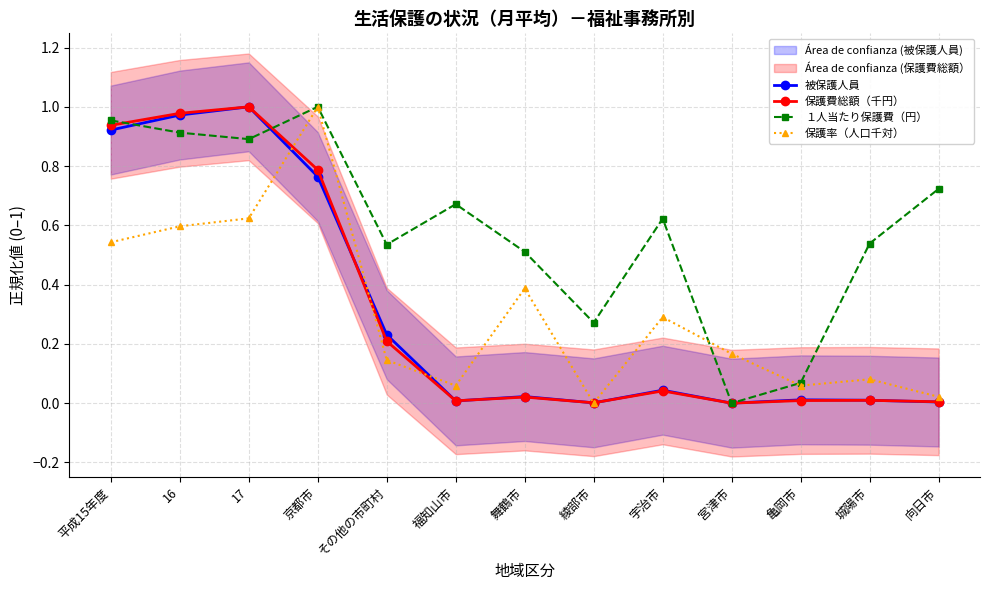

What are all the series names shown in the legend?

被保護人員, 保護費総額（千円）, １人当たり保護費（円）, 保護率（人口千対）